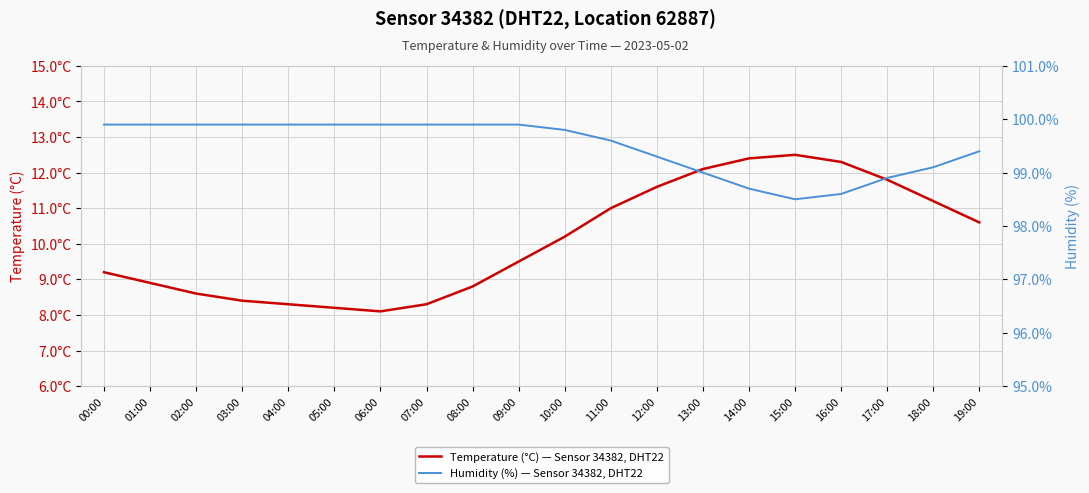

What is the approximate value of temperature at 08:00?

8.8